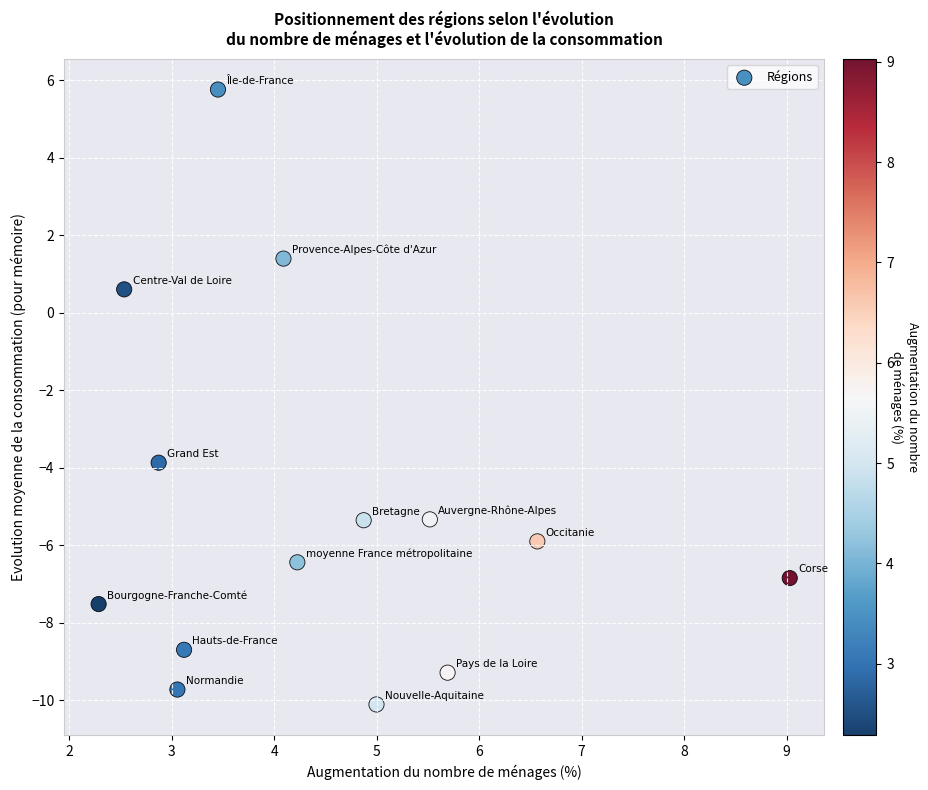

What is the range of Y values (max minus min)?

15.9